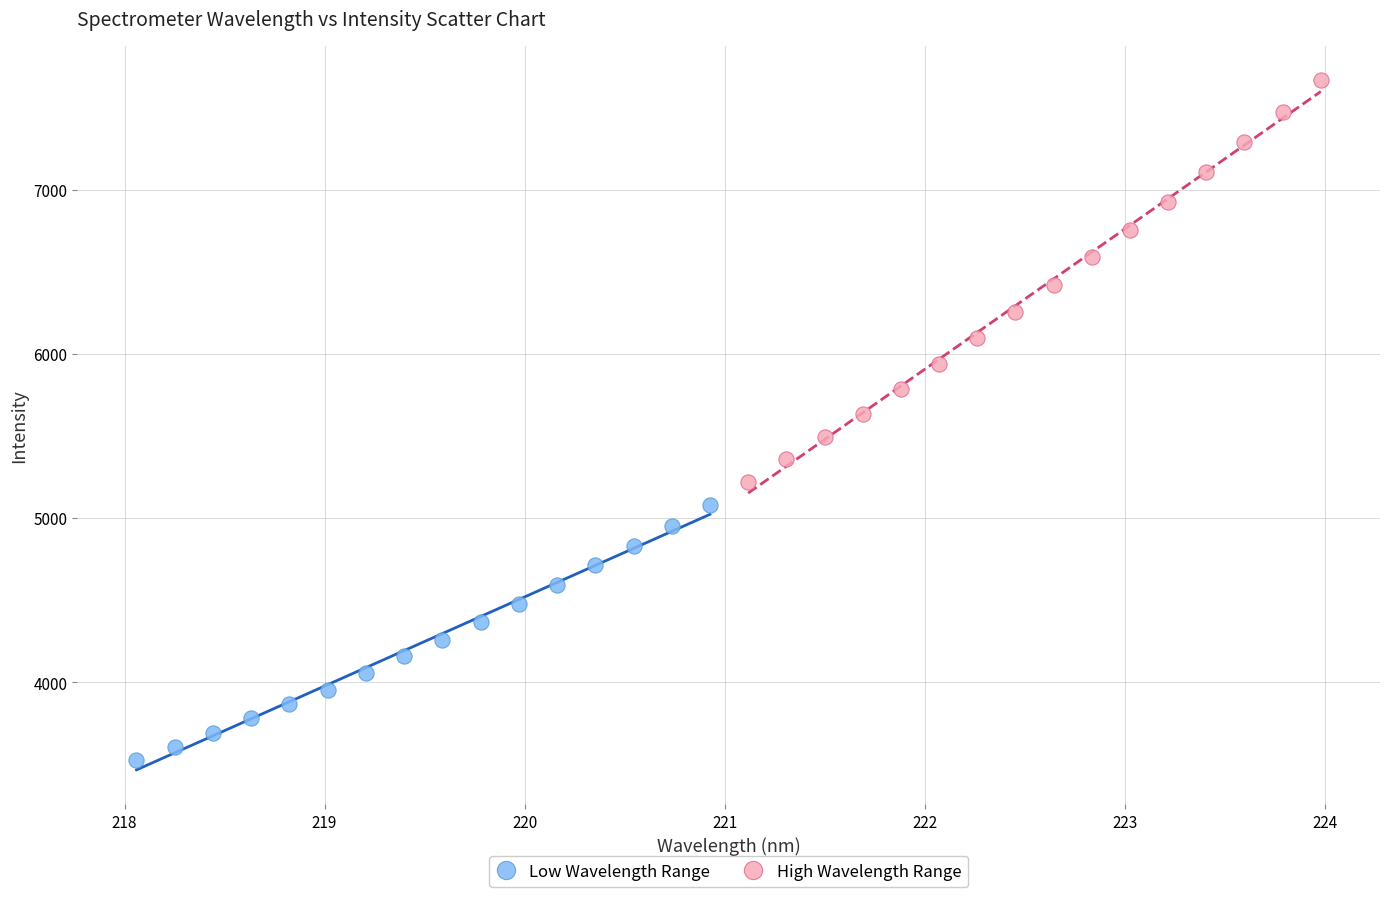

What are all the series names shown in the legend?

Low Wavelength Range, High Wavelength Range